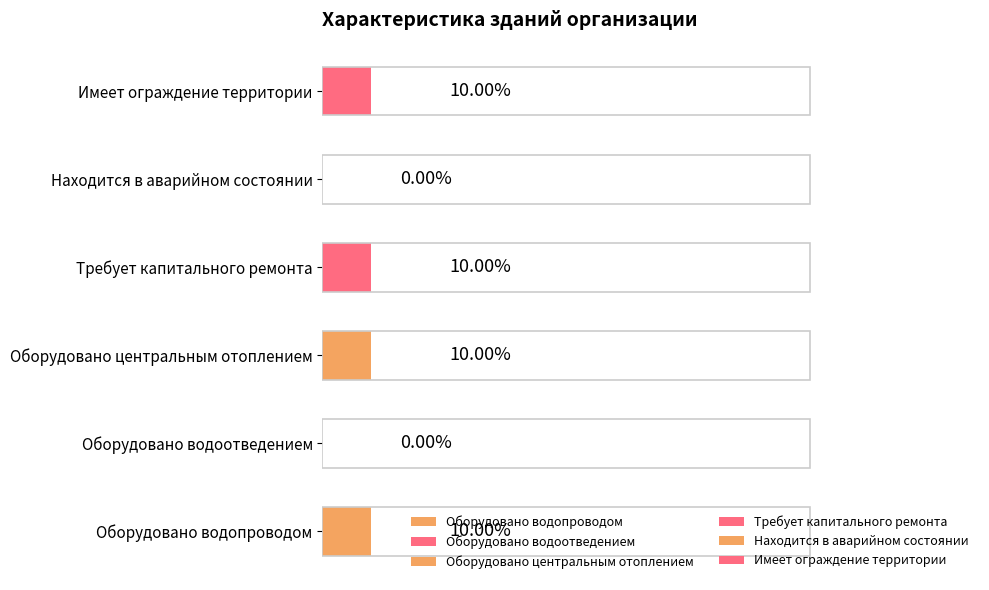

Which series has the widest spread of values?

Оборудовано водопроводом